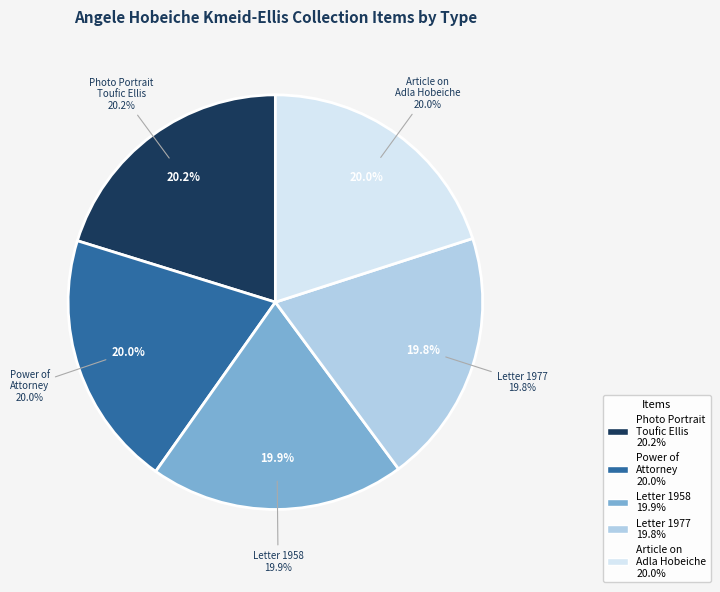

How many slices are in this pie chart?

5